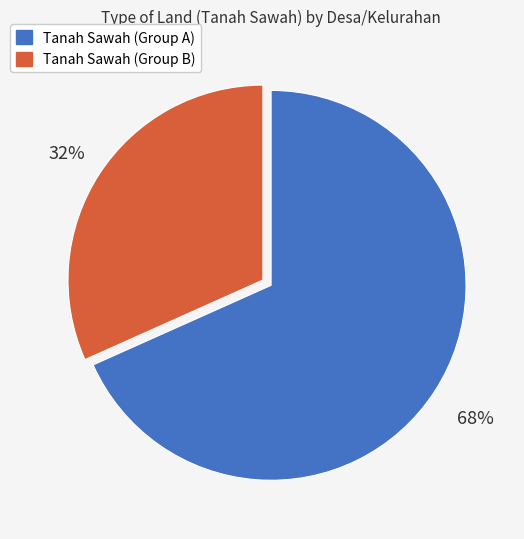

Which has a higher value, Tanah Sawah (Group B) or Tanah Sawah (Group A)?

Tanah Sawah (Group A)